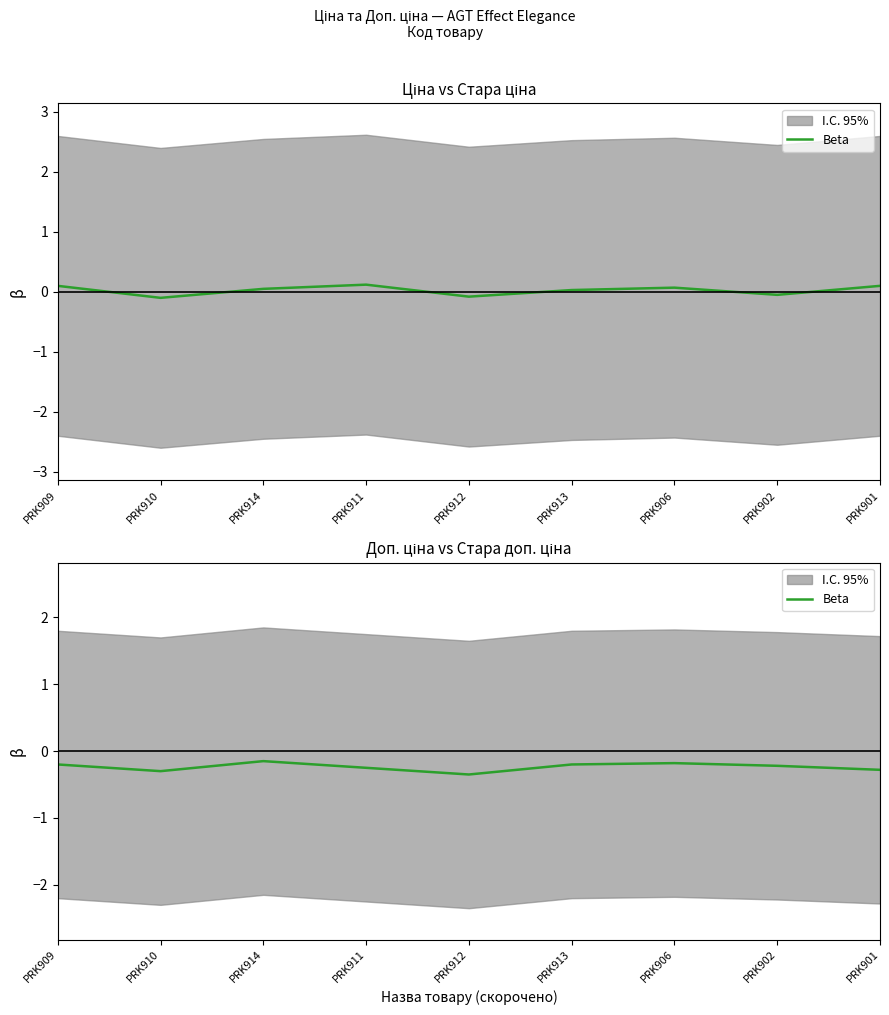

What is the value of the 9th point from the left?

-0.3